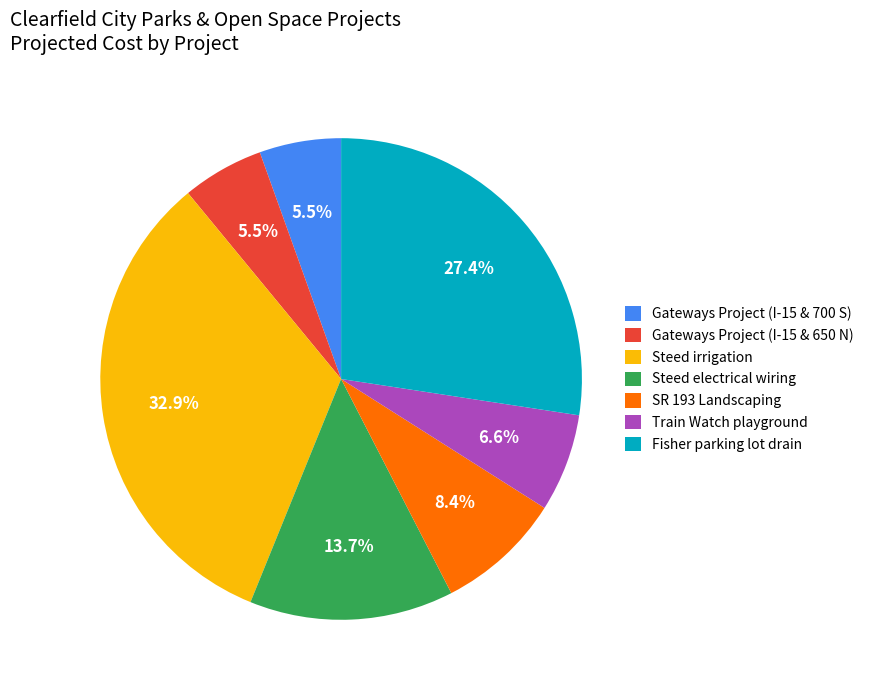

Is there any slice that represents more than half of the pie?

No